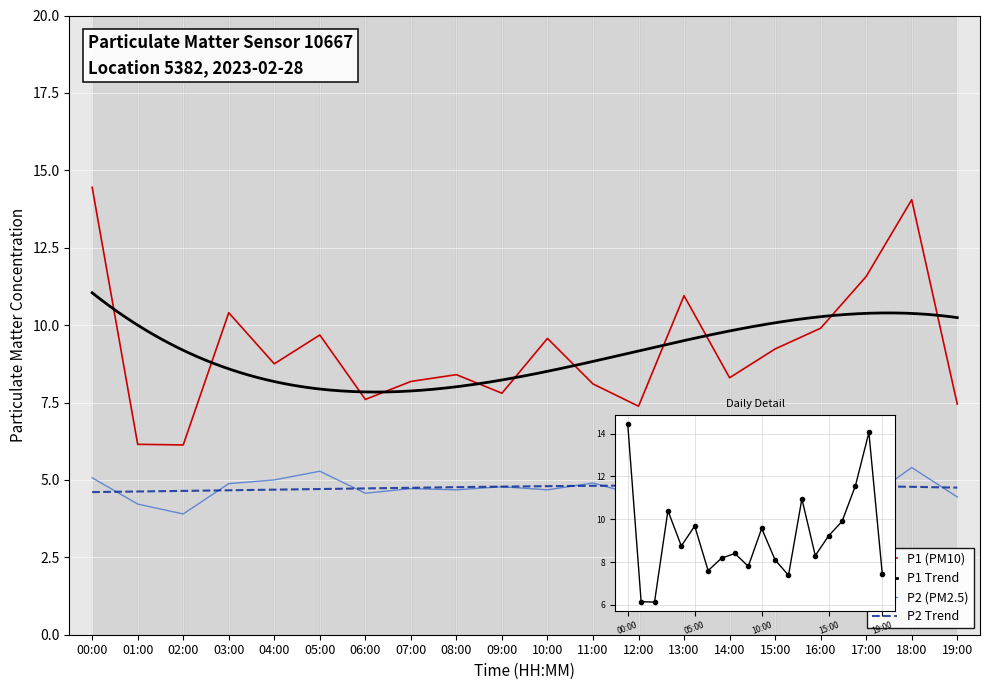

Where does the P2 series first go above 4?

00:00